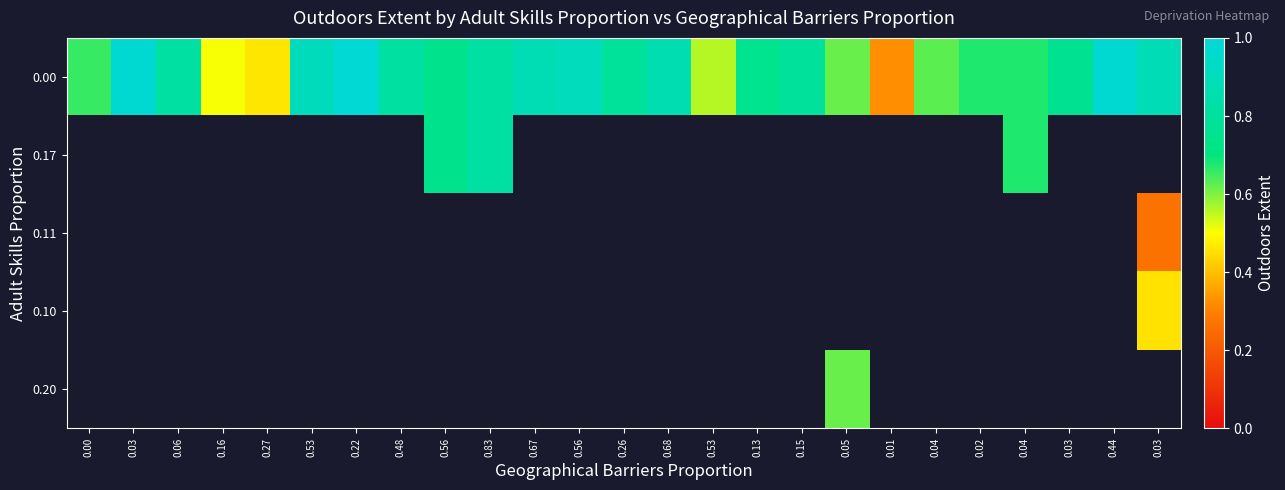

The value of 0.00 at 0.02 is 0.9. True or false?

False